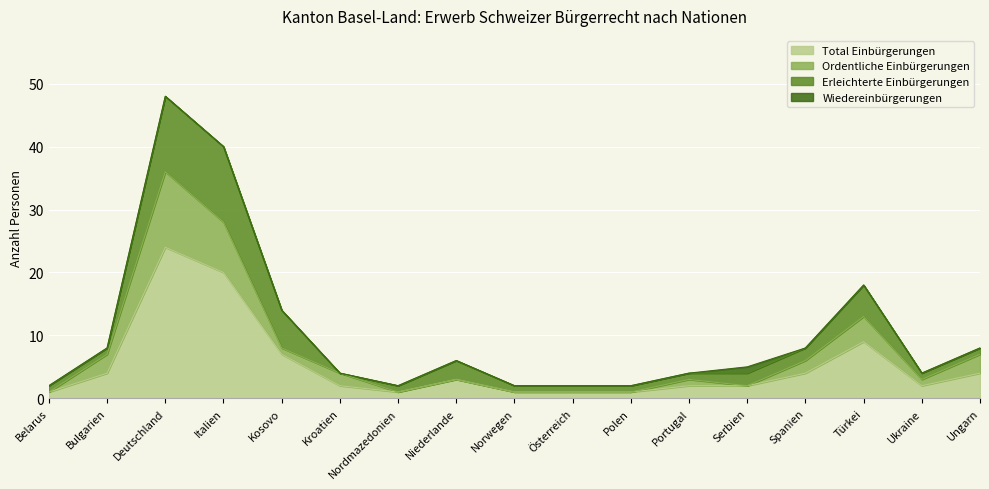

Where does the Total Einbürgerungen series first go above 2?

Bulgarien